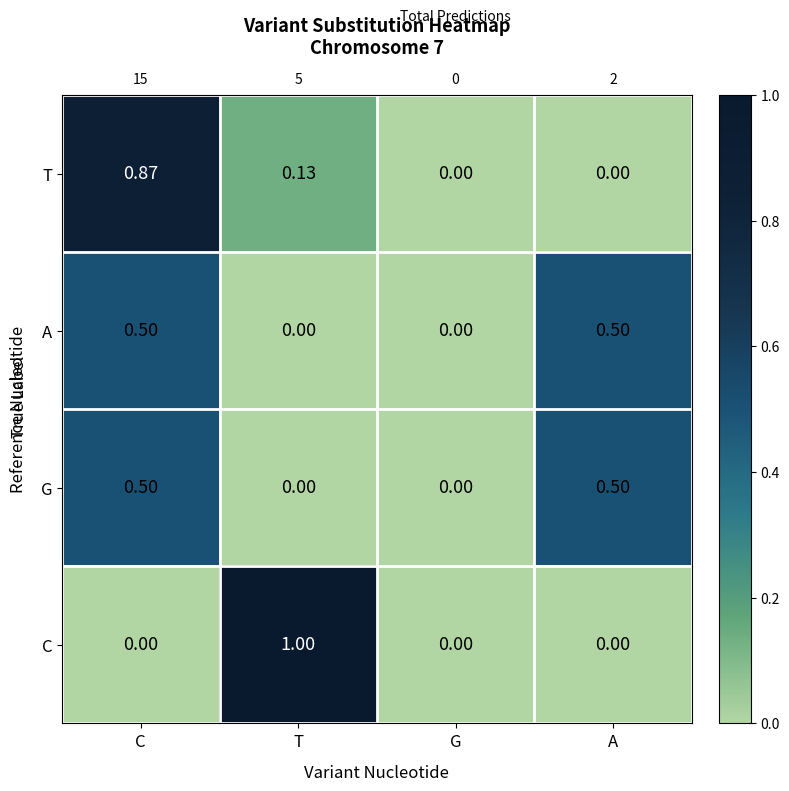

At which label does T reach its peak?

C